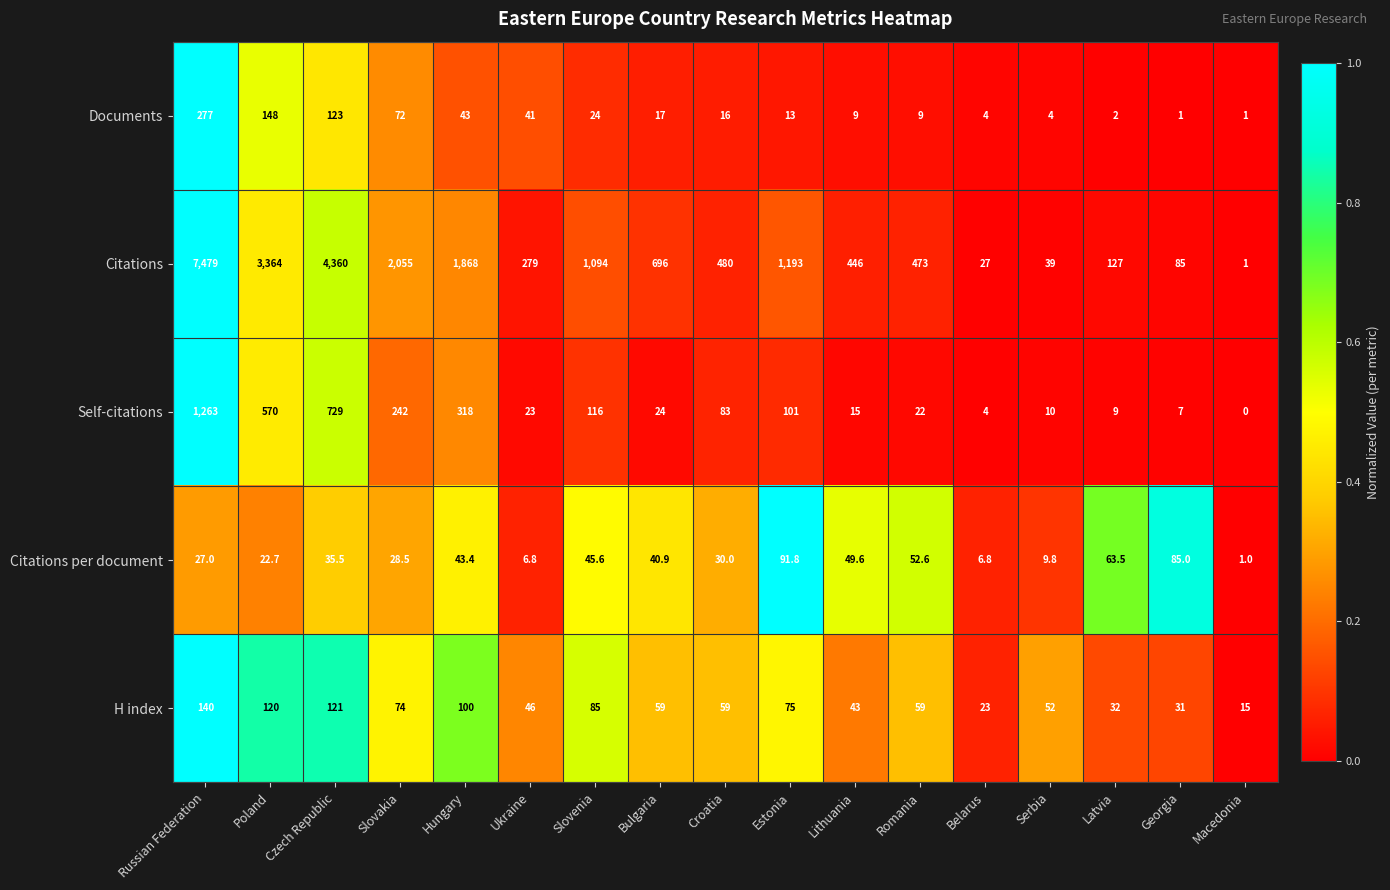

Which series has the largest total across all categories?

Citations